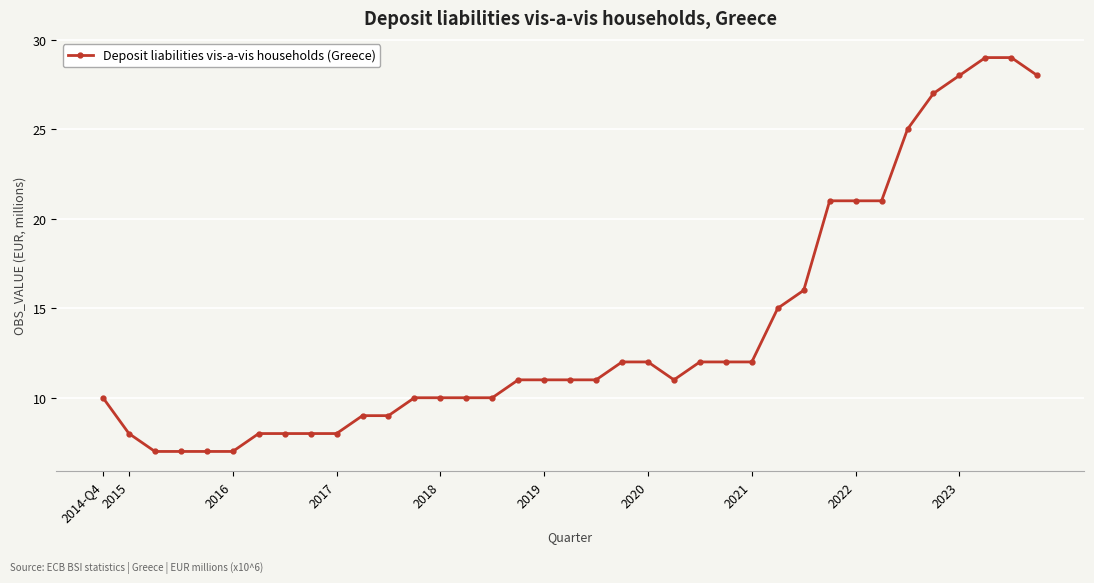

What is the smallest value displayed?

7